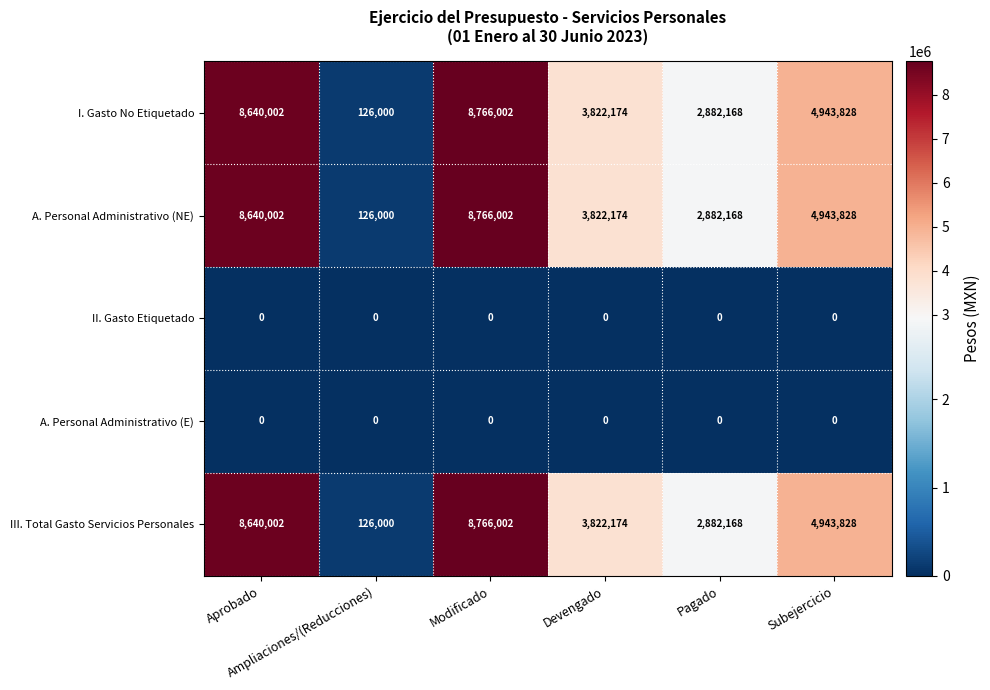

What is the spread (max minus min) of values at Subejercicio?

4943828